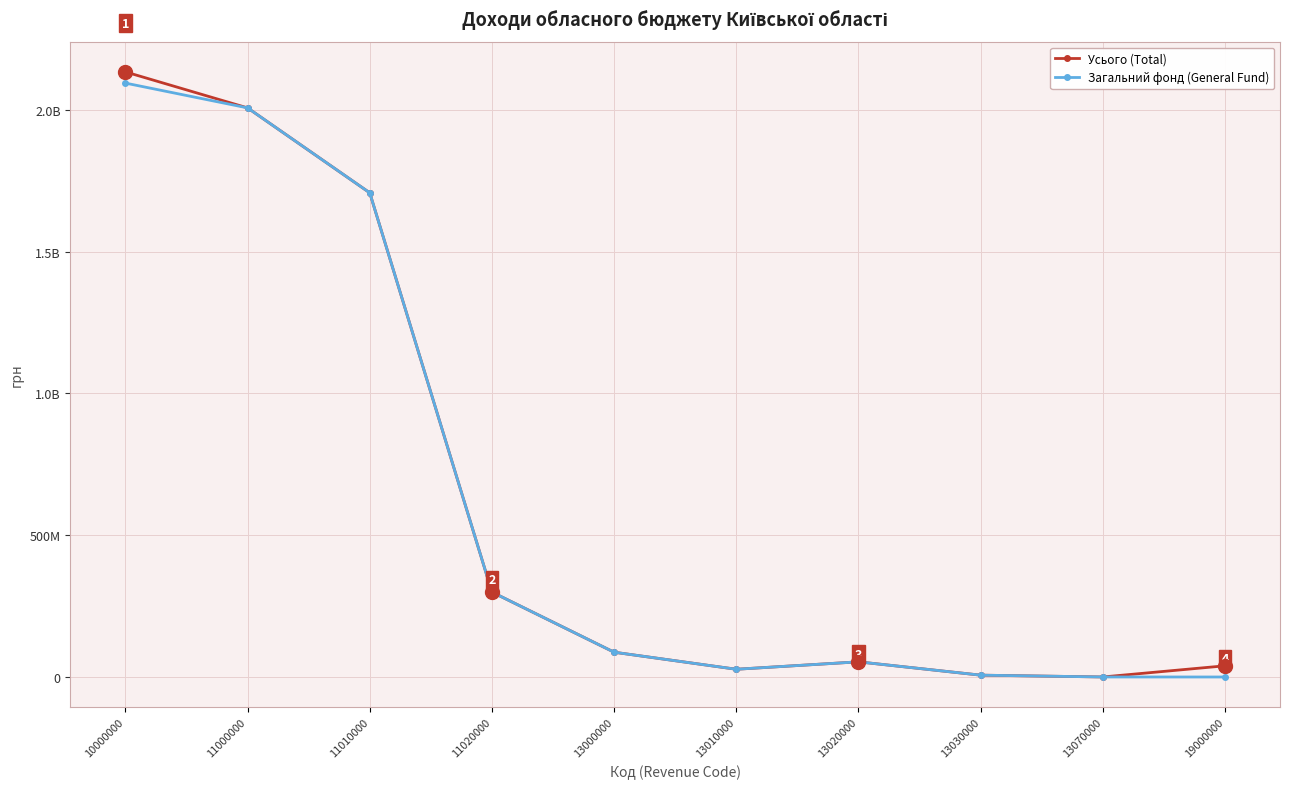

At which label does Усього (Total) reach its peak?

10000000